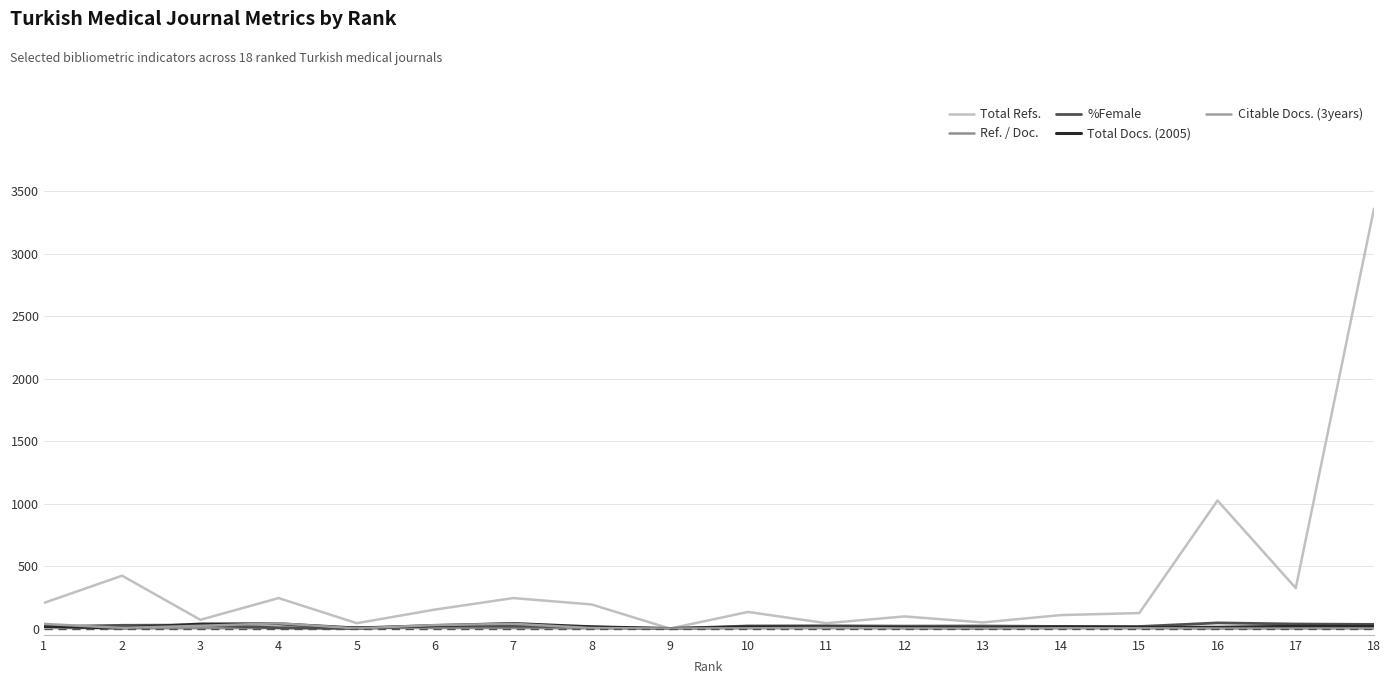

What is the value of the Total Refs. point at the 12th from the left?

97.0